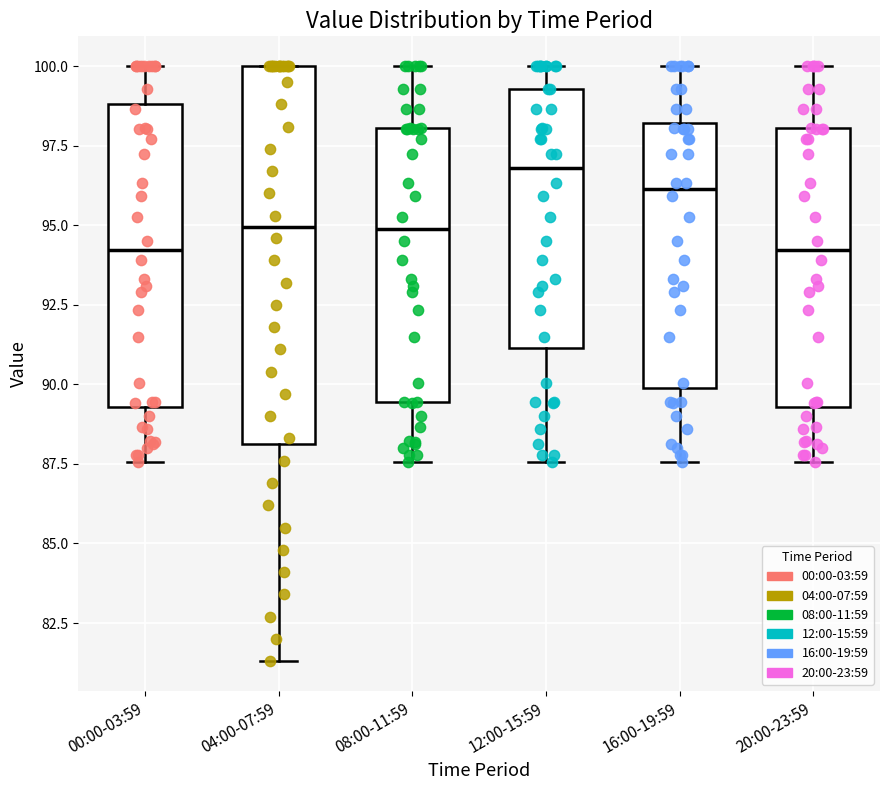

Which box is the tallest, from its lower edge to its upper edge?

04:00-07:59